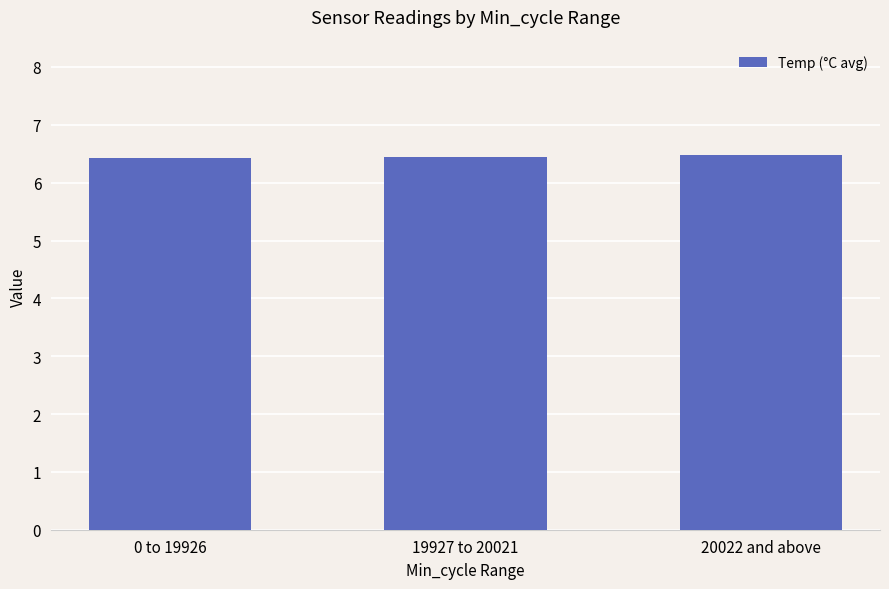

How many values are between 6 and 7?

3